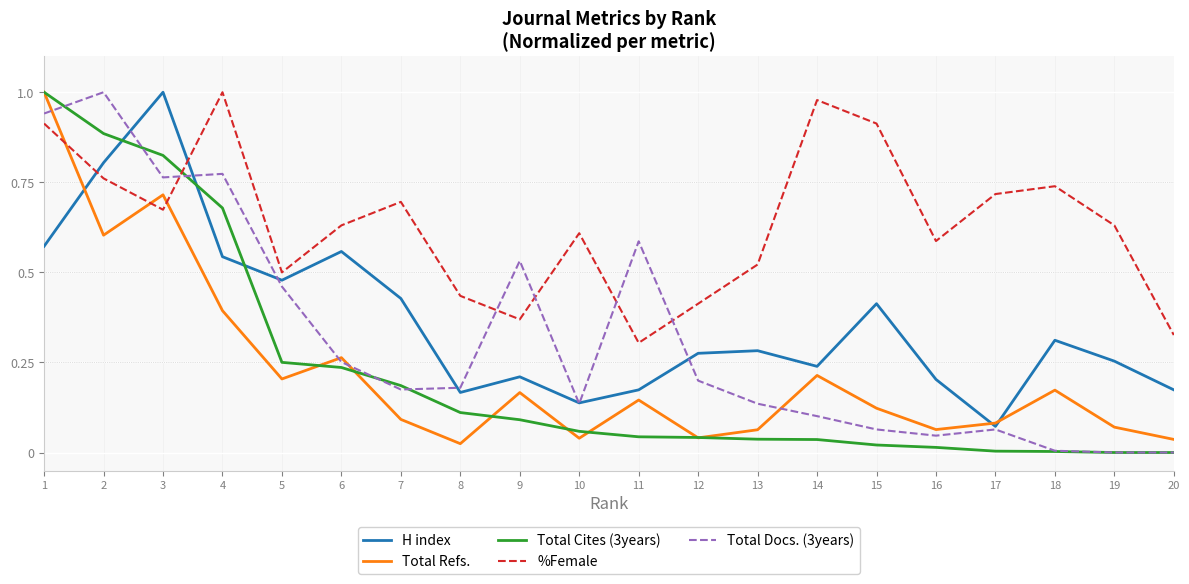

Is the value of %Female at 11 greater than the value of H index at 4?

No